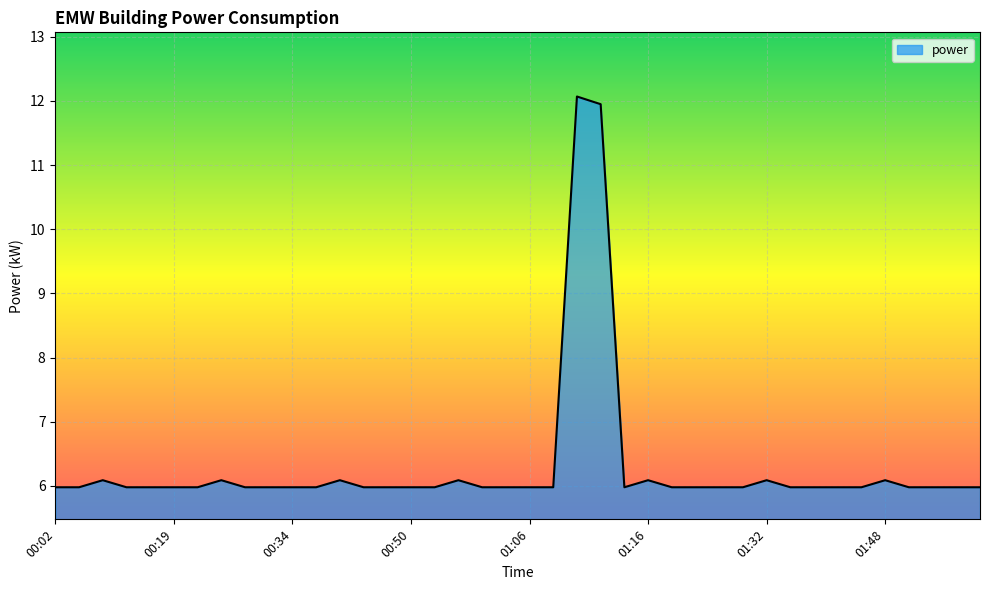

What is the greatest value displayed?

12.1